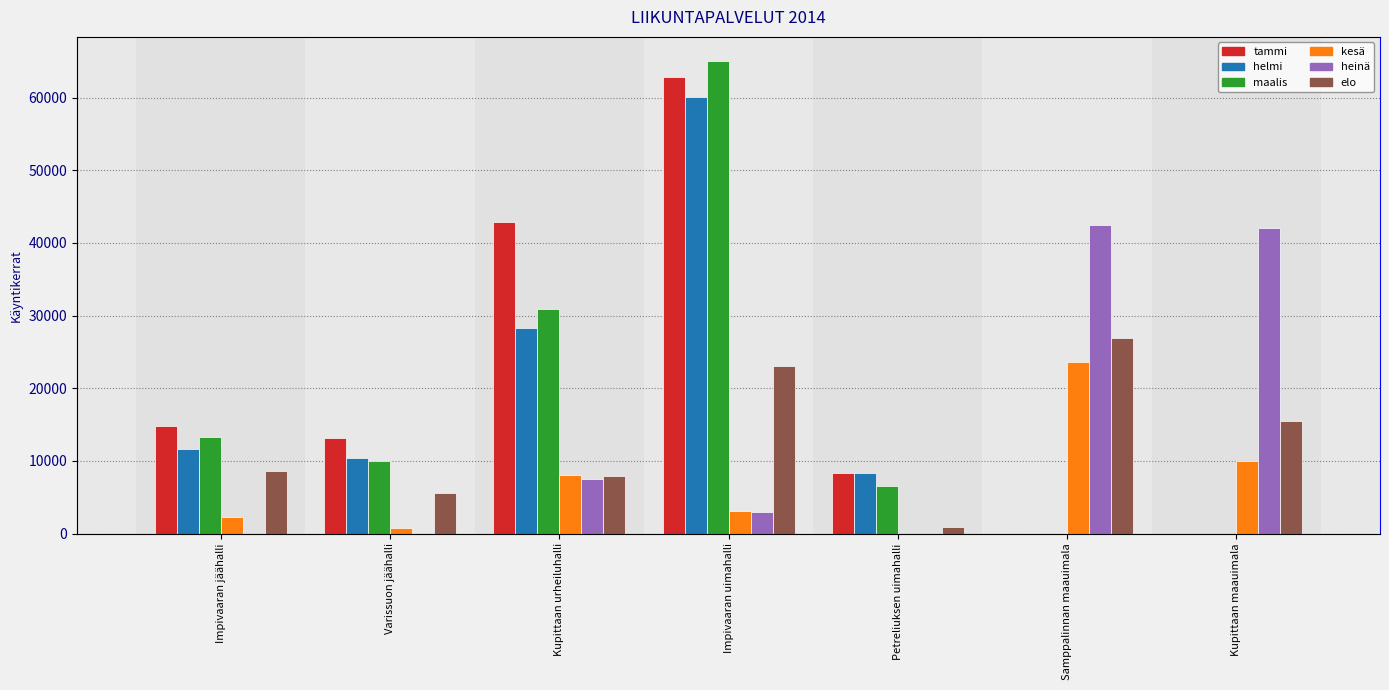

True or false: tammi has a value of -26773 at Kupittaan maauimala.

False